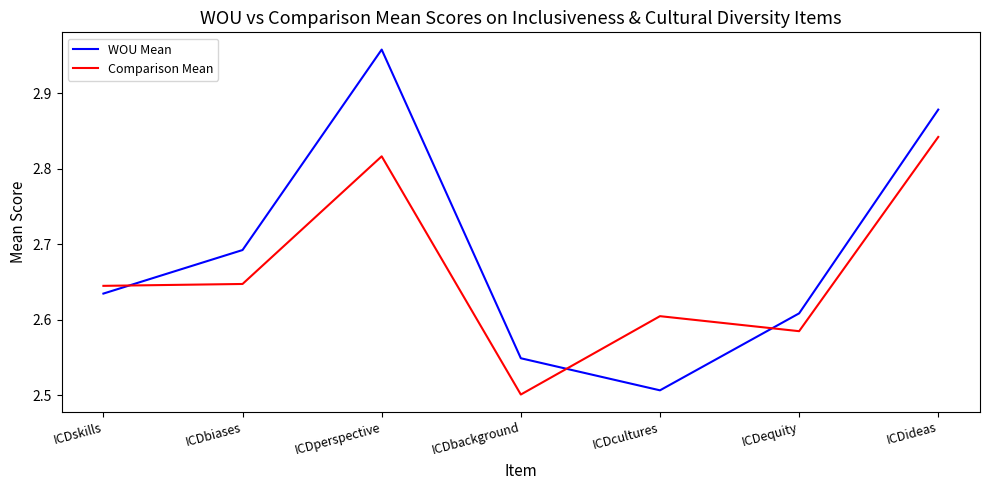

Which series has the largest range (max minus min)?

WOU Mean